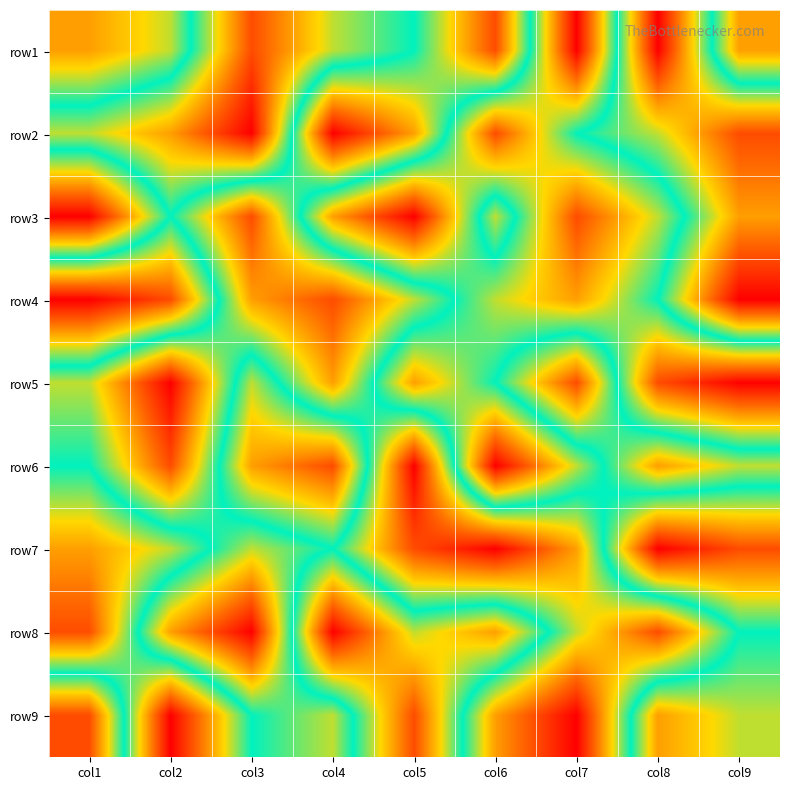

Reading left to right, extract all data points from this chart.

row1: col1=7	col2=6	col3=2	col4=4	col5=5	col6=8	col7=1	col8=9	col9=3
row2: col1=4	col2=3	col3=1	col4=9	col5=7	col6=2	col7=5	col8=6	col9=8
row3: col1=9	col2=5	col3=8	col4=3	col5=1	col6=6	col7=2	col8=4	col9=7
row4: col1=1	col2=2	col3=7	col4=8	col5=6	col6=4	col7=3	col8=5	col9=9
row5: col1=6	col2=9	col3=4	col4=7	col5=3	col6=5	col7=8	col8=2	col9=1
row6: col1=5	col2=8	col3=3	col4=2	col5=9	col6=1	col7=4	col8=7	col9=6
row7: col1=3	col2=4	col3=6	col4=5	col5=8	col6=9	col7=7	col8=1	col9=2
row8: col1=2	col2=7	col3=9	col4=1	col5=4	col6=3	col7=6	col8=8	col9=5
row9: col1=8	col2=1	col3=5	col4=6	col5=2	col6=7	col7=9	col8=3	col9=4